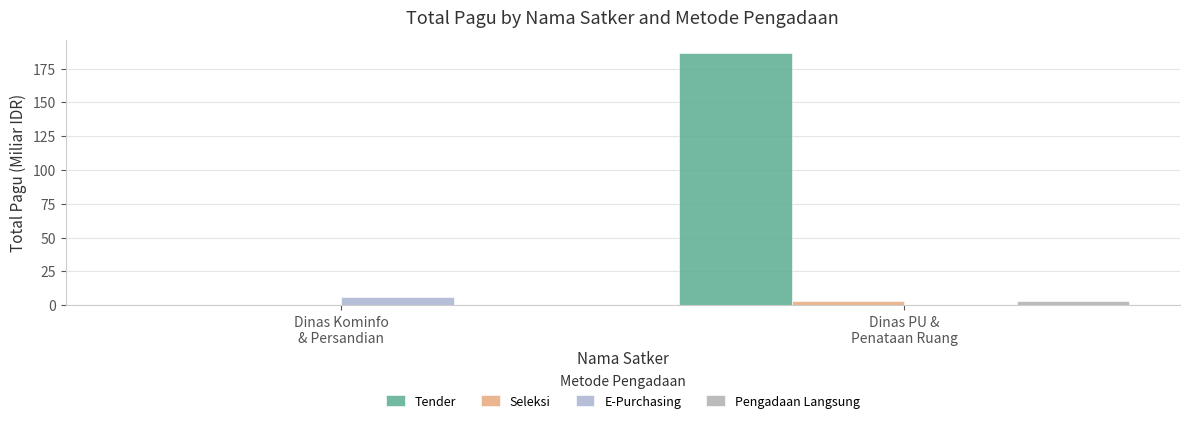

The value of Pengadaan Langsung at Dinas PU &
Penataan Ruang is 2.7. True or false?

True